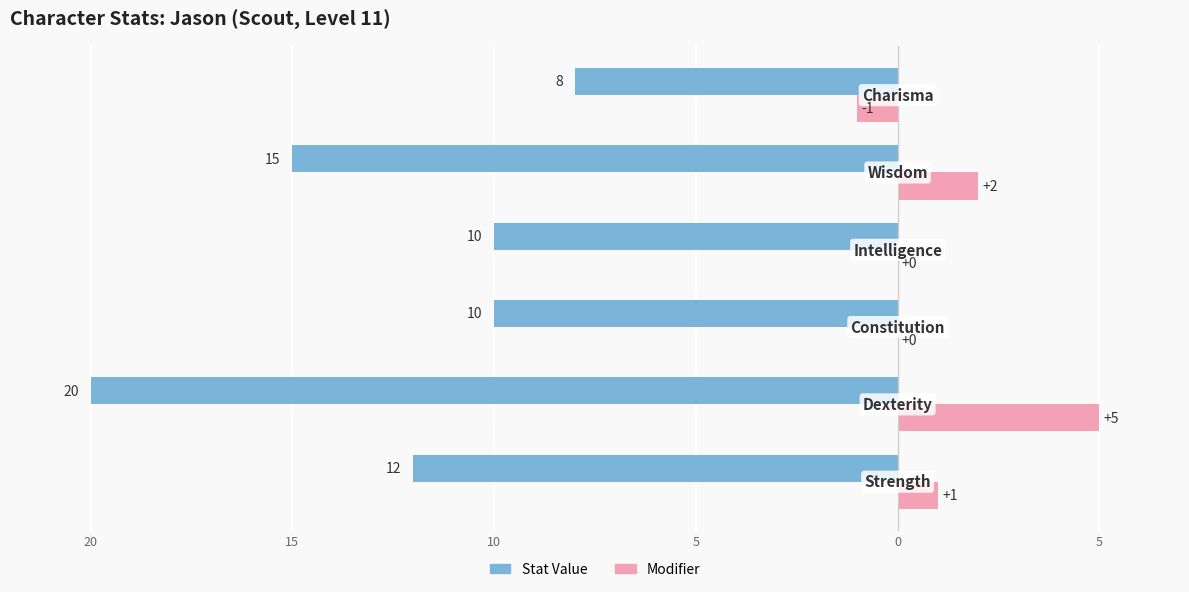

What are all the series names shown in the legend?

Stat Value, Modifier